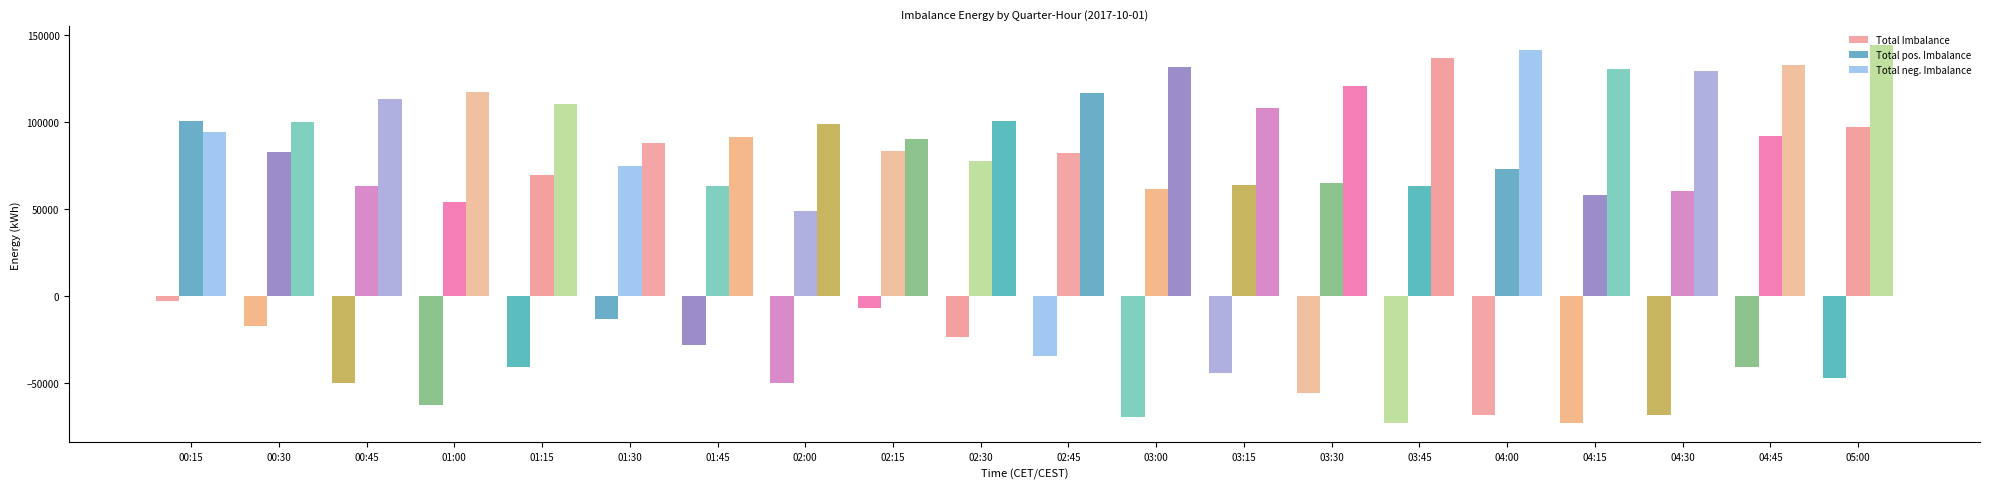

What is the sum of the Total Imbalance values at 04:45 and 02:15?

-48354.5